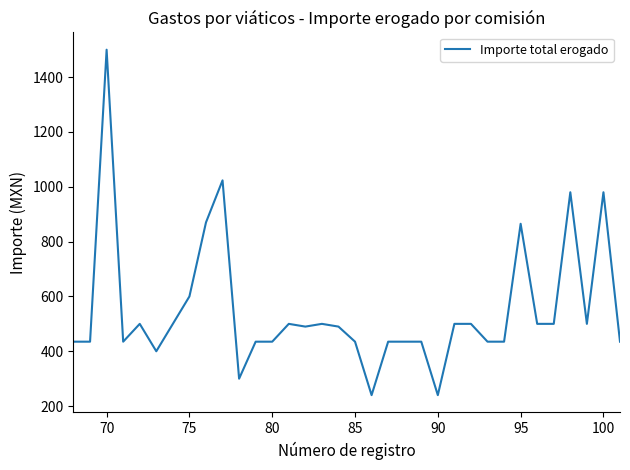

What is the greatest value displayed?

1500.0